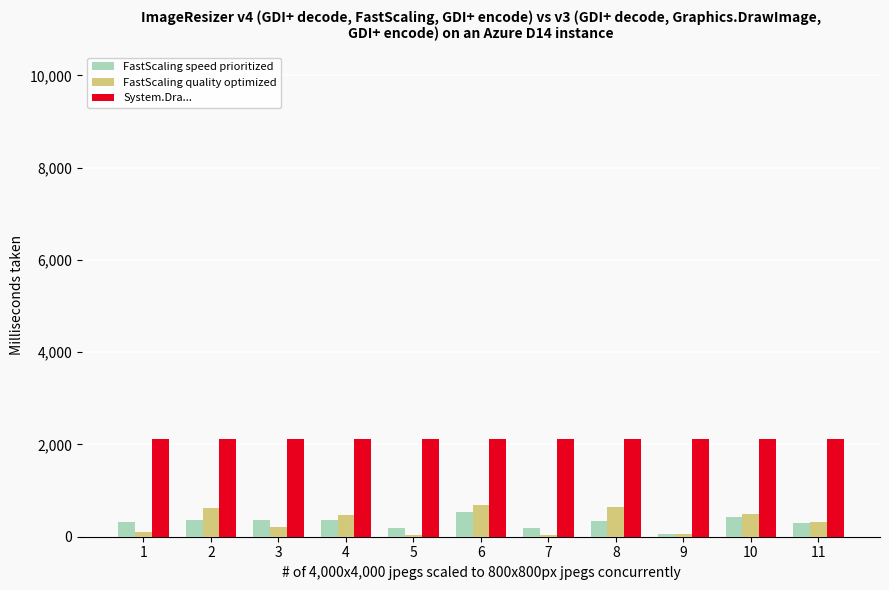

The value of FastScaling speed prioritized at 6 is 525. True or false?

True